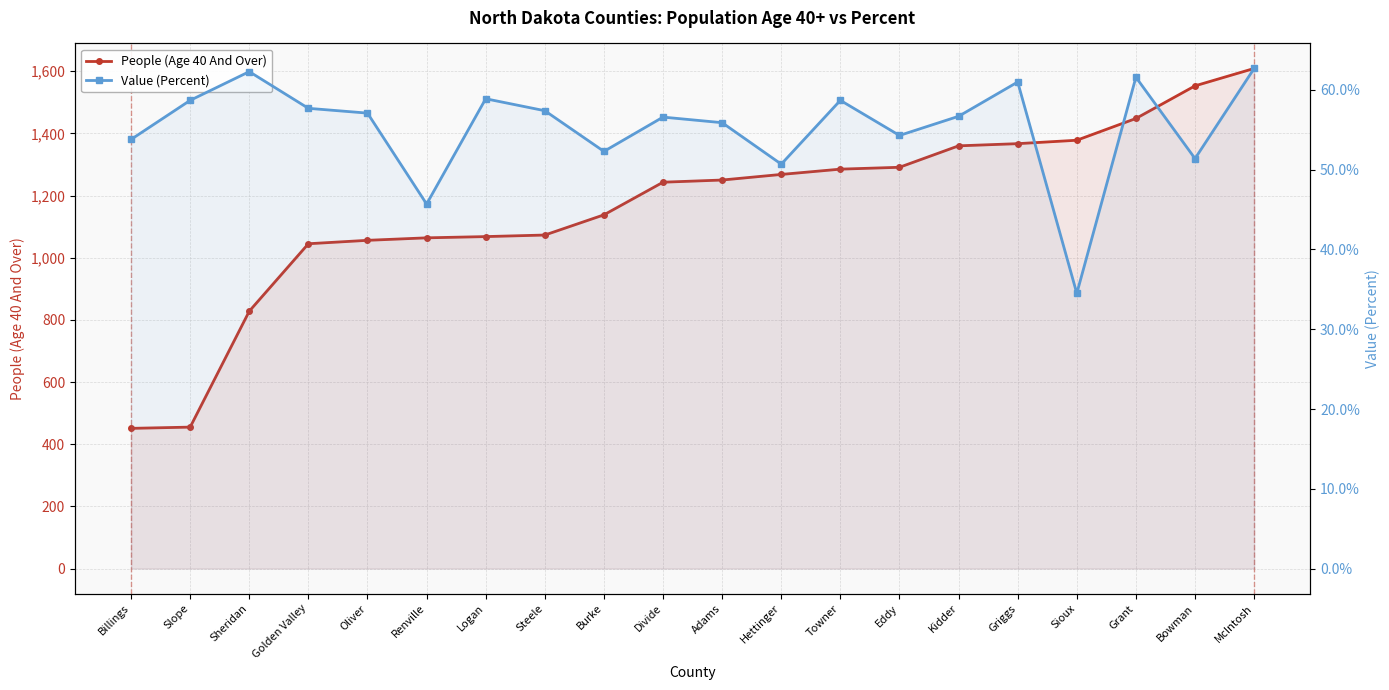

What is the total value across all series at Steele?

1130.4